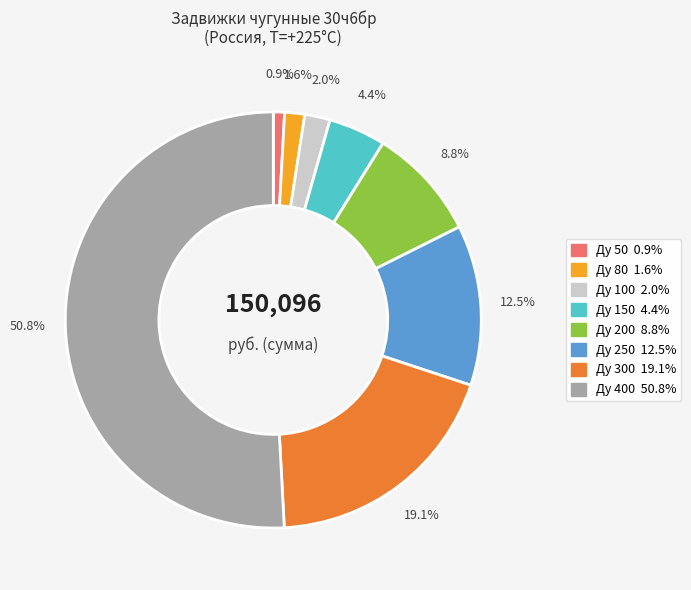

To the nearest percent, what is the difference between the Ду 100 and Ду 400 slice percentages?

49%